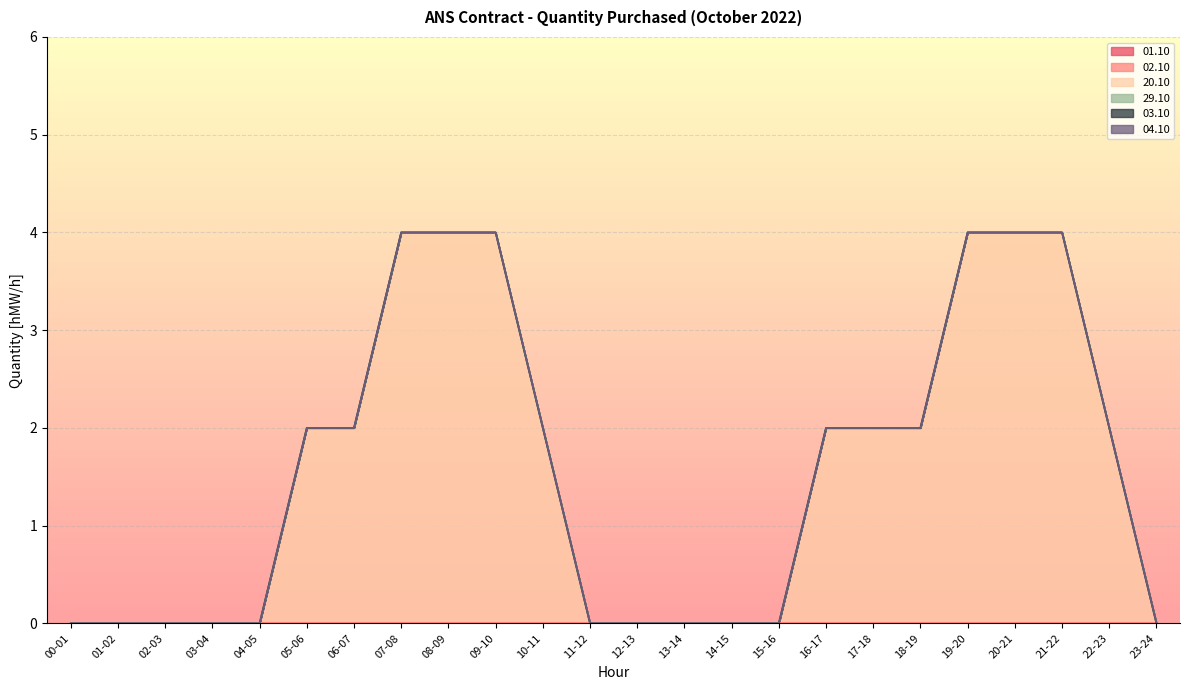

Is it true that 29.10 equals 0 at 07-08?

True